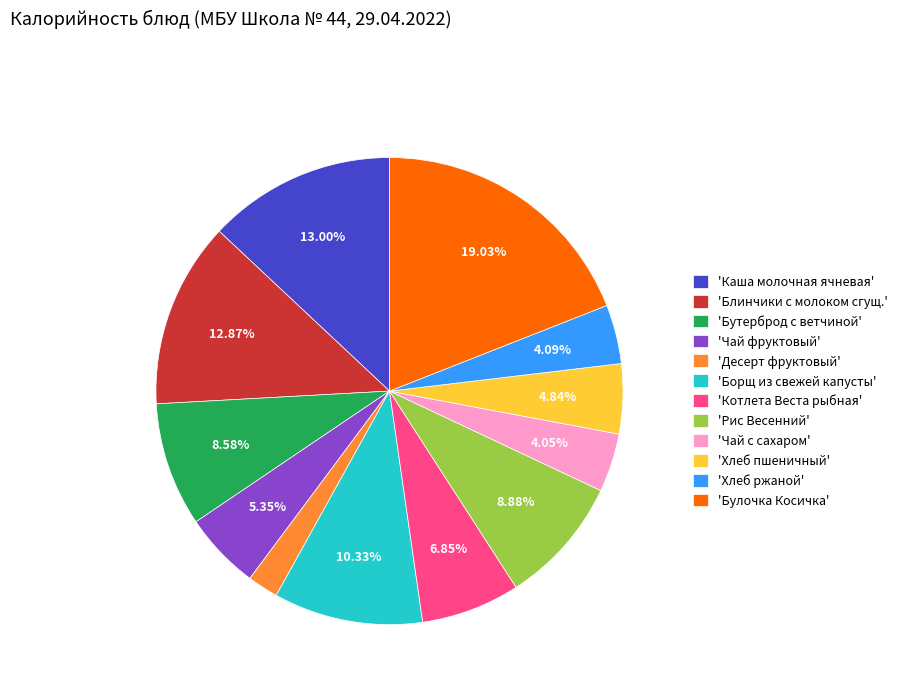

What is the ratio of the value at 'Хлеб ржаной' to the value at 'Блинчики с молоком сгущ.'?

0.3